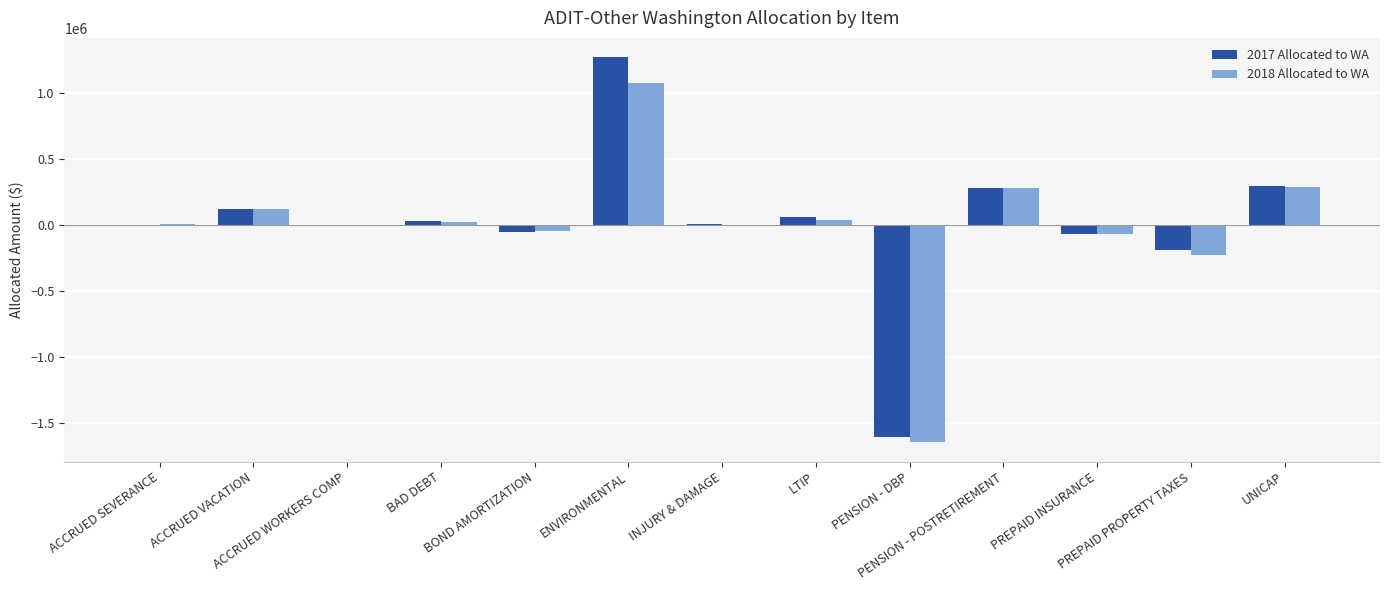

What is the sum of all 2017 Allocated to WA values?

154974.4